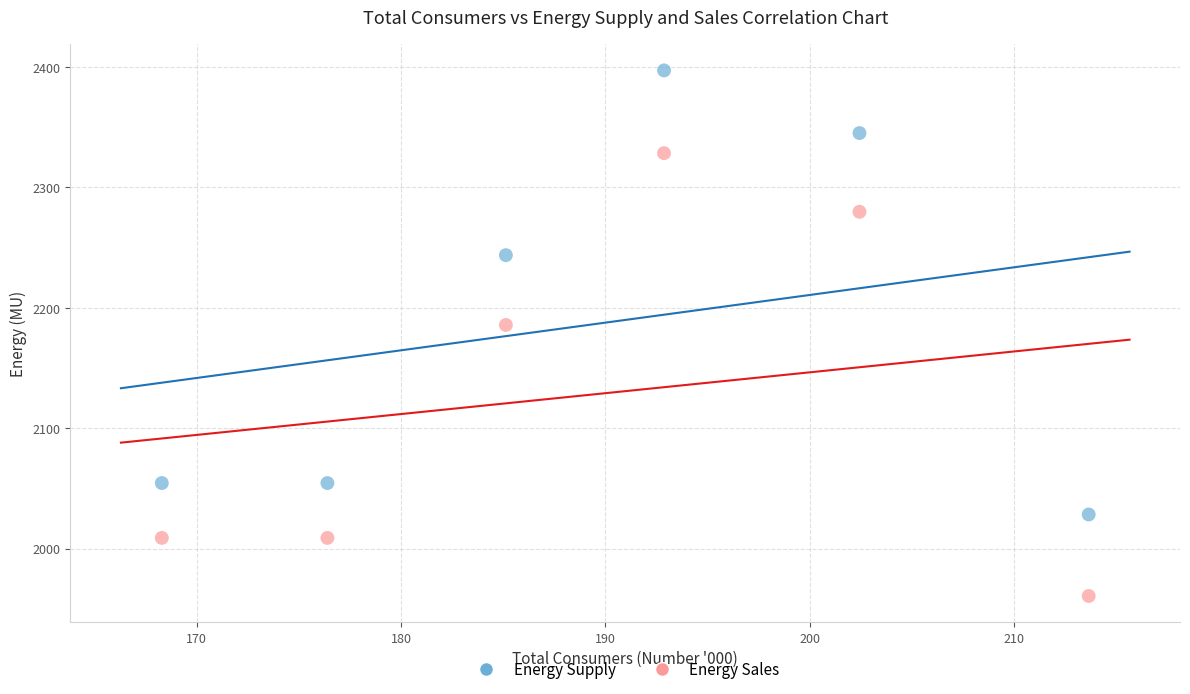

What is the X range (max minus min) for the scatter plot?

45.3